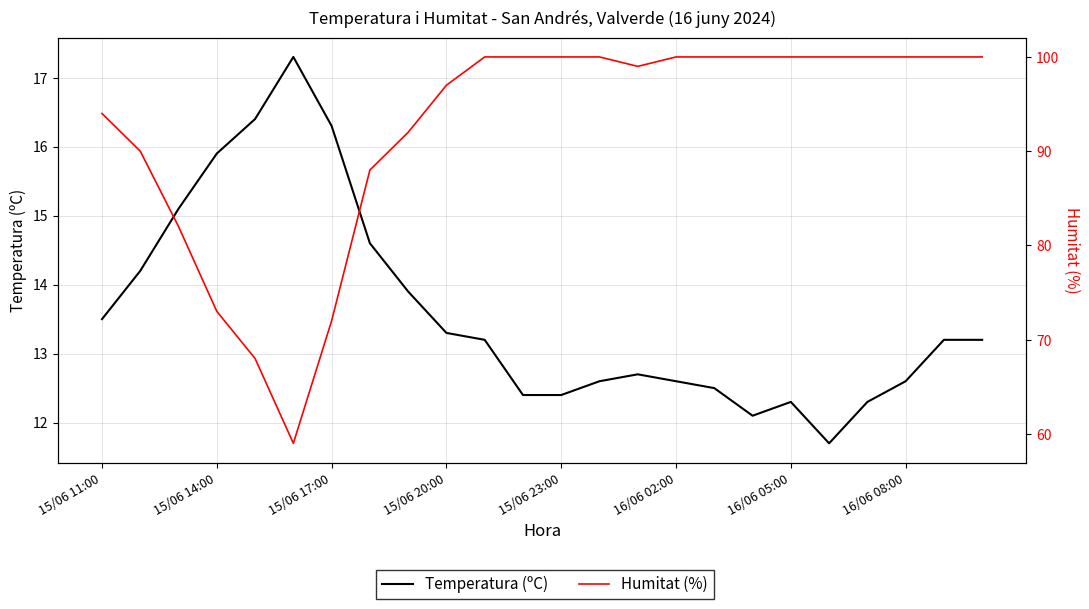

How many data points in Humitat (%) are less than 100?

11